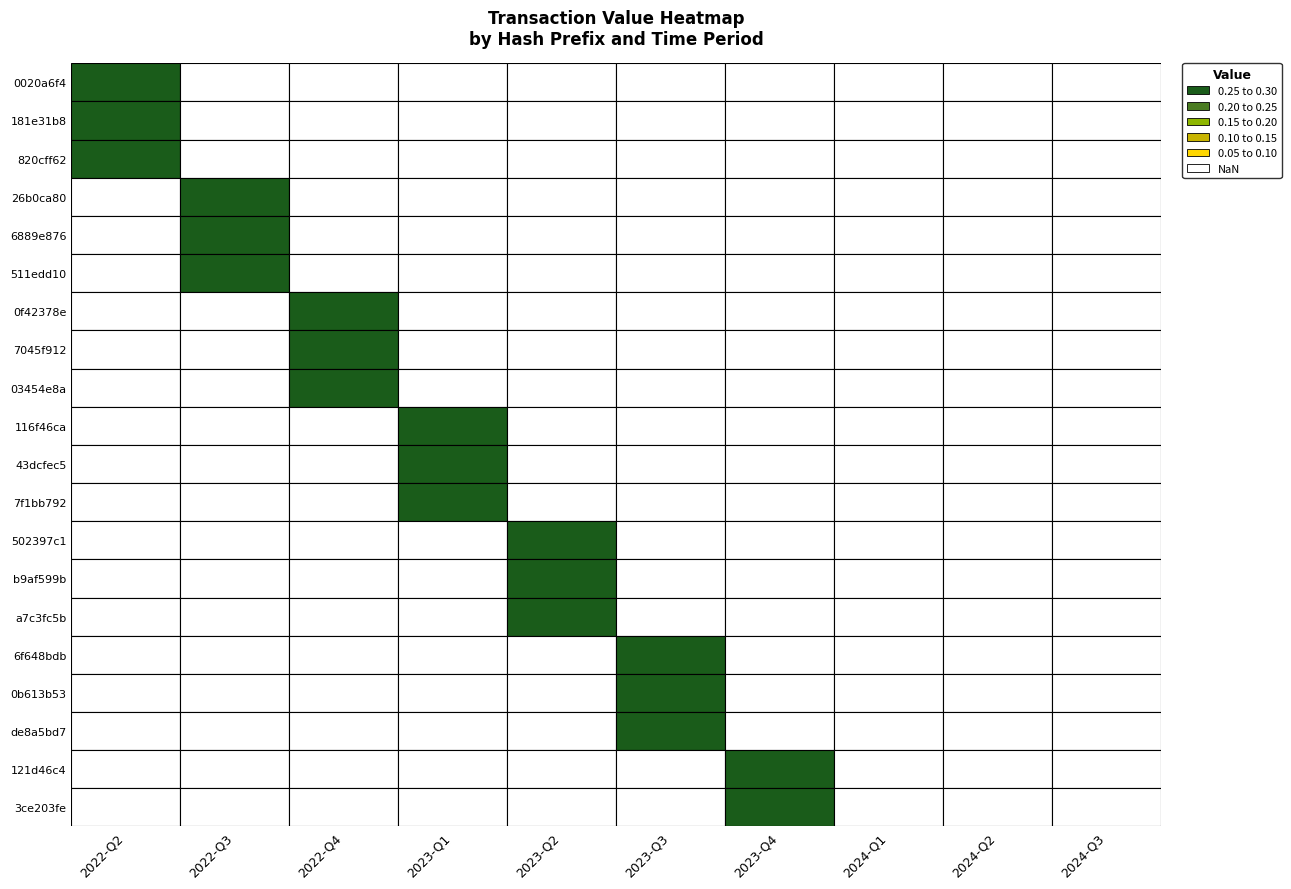

What is the minimum value for 0f42378e?

0.3